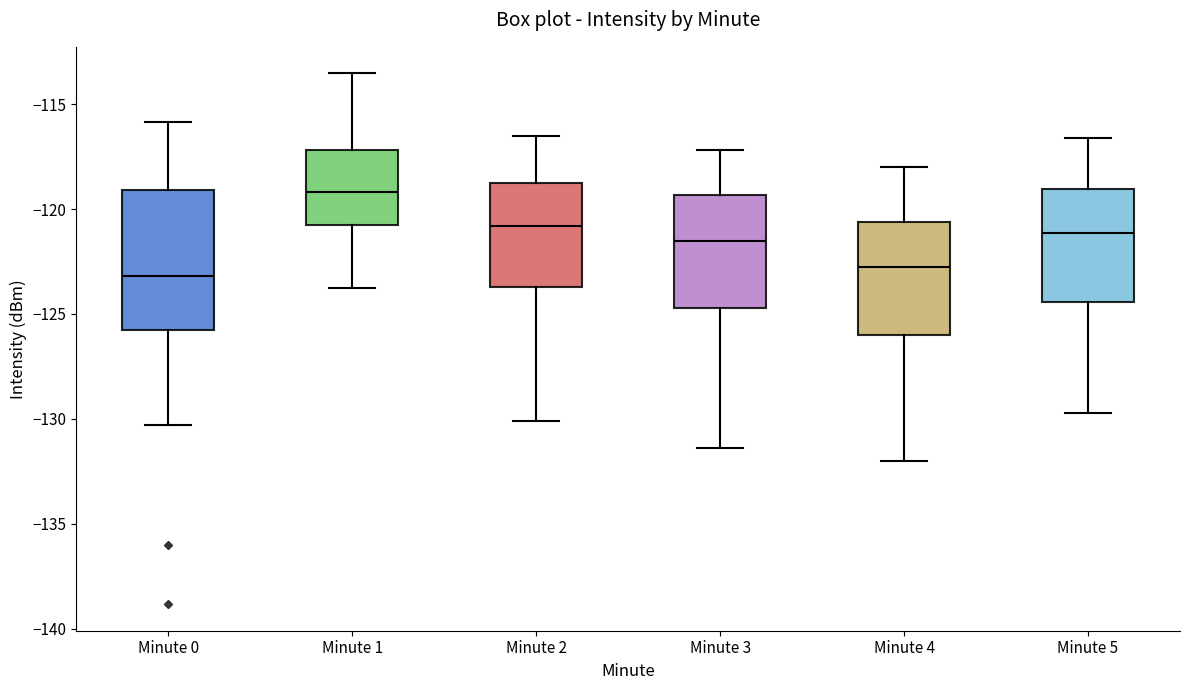

Reading left to right, read every box against the y-axis: the position of its median line, the range the box covers, and the ends of its whiskers. The values are not printed on the chart, so give them approximately, as read against the axis.

Minute 0: median -123.0, box -126.0 to -119.0, whiskers -130.5 to -116.0
Minute 1: median -119.0, box -121.0 to -117.0, whiskers -124.0 to -113.5
Minute 2: median -121.0, box -123.5 to -118.5, whiskers -130.0 to -116.5
Minute 3: median -121.5, box -124.5 to -119.5, whiskers -131.5 to -117.0
Minute 4: median -122.5, box -126.0 to -120.5, whiskers -132.0 to -118.0
Minute 5: median -121.0, box -124.5 to -119.0, whiskers -129.5 to -116.5